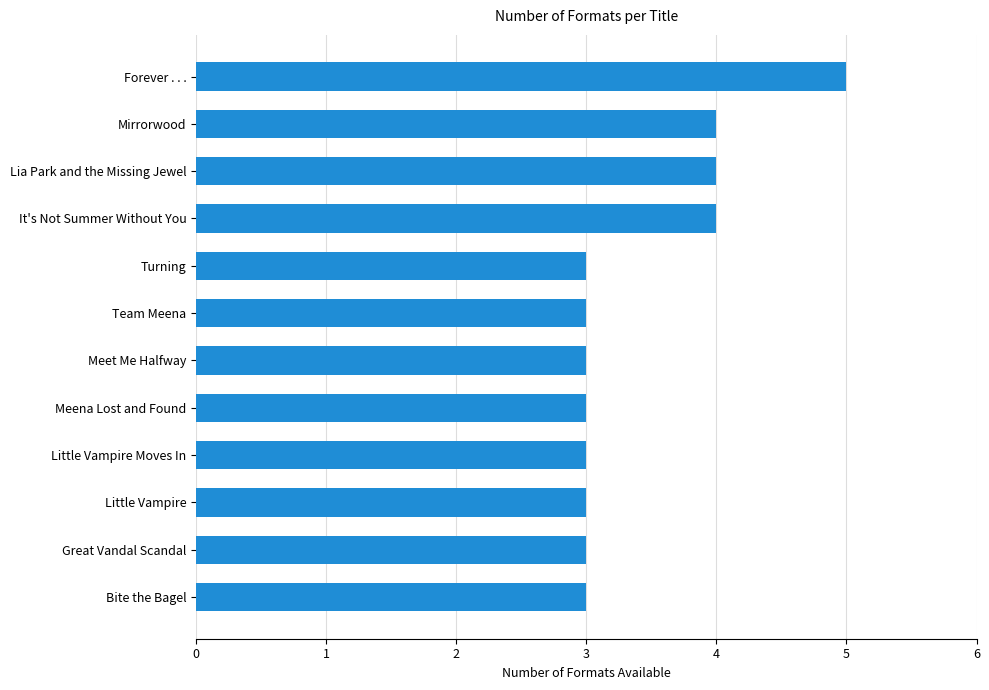

What is the sum of the values at Little Vampire Moves In and Meena Lost and Found?

6